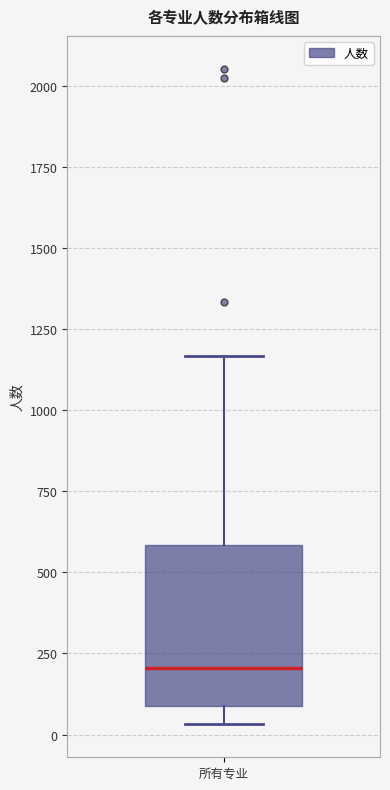

Where does the median line of the box for 所有专业 sit on the y-axis? The values are not printed on the chart, so give them approximately, as read against the axis.

200